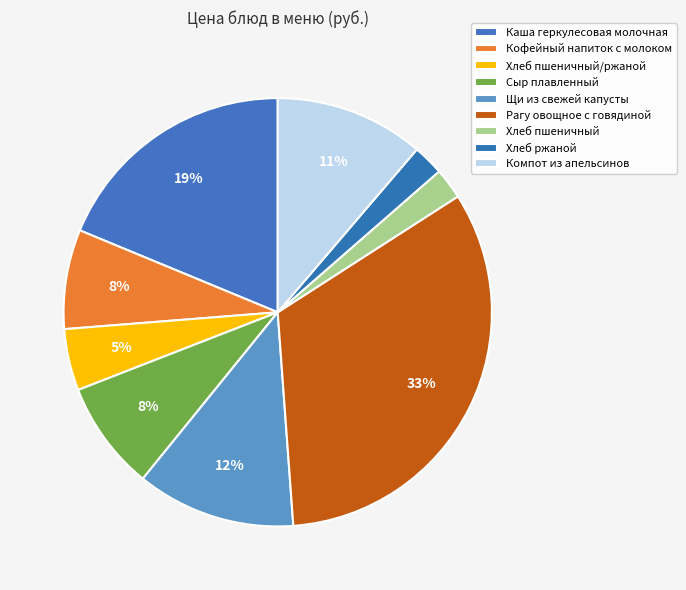

To the nearest percent, what is the difference between the Хлеб ржаной and Кофейный напиток с молоком slice percentages?

5%